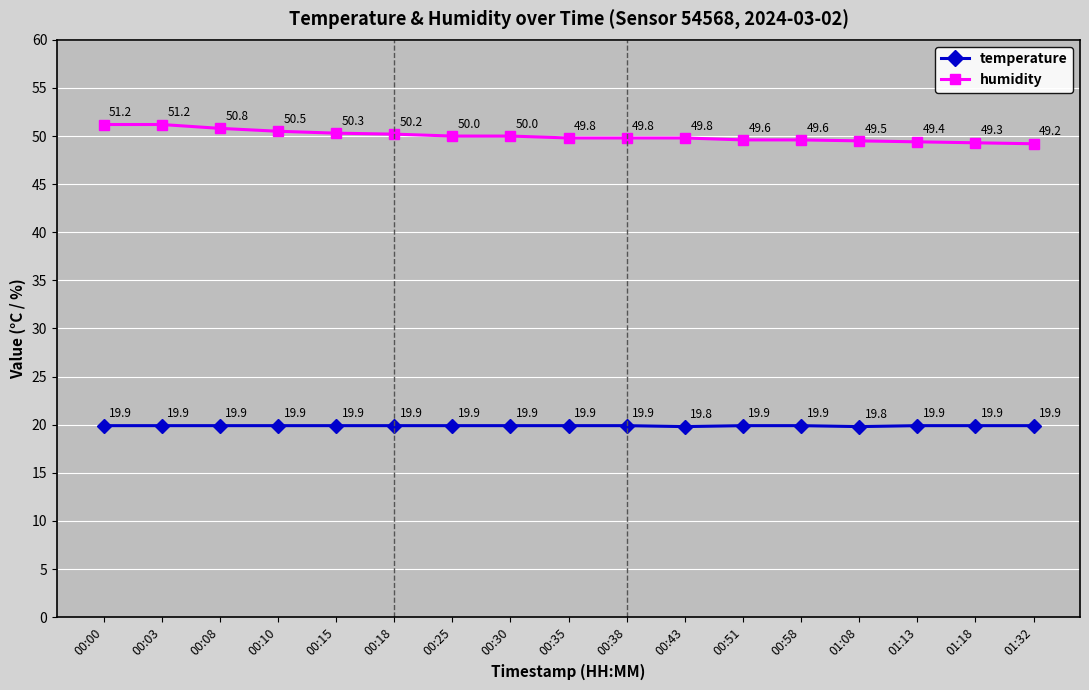

Reading left to right, what are all the values shown in this chart?

temperature: 19.9	19.9	19.9	19.9	19.9	19.9	19.9	19.9	19.9	19.9	19.8	19.9	19.9	19.8	19.9	19.9	19.9
humidity: 51.2	51.2	50.8	50.5	50.3	50.2	50.0	50.0	49.8	49.8	49.8	49.6	49.6	49.5	49.4	49.3	49.2